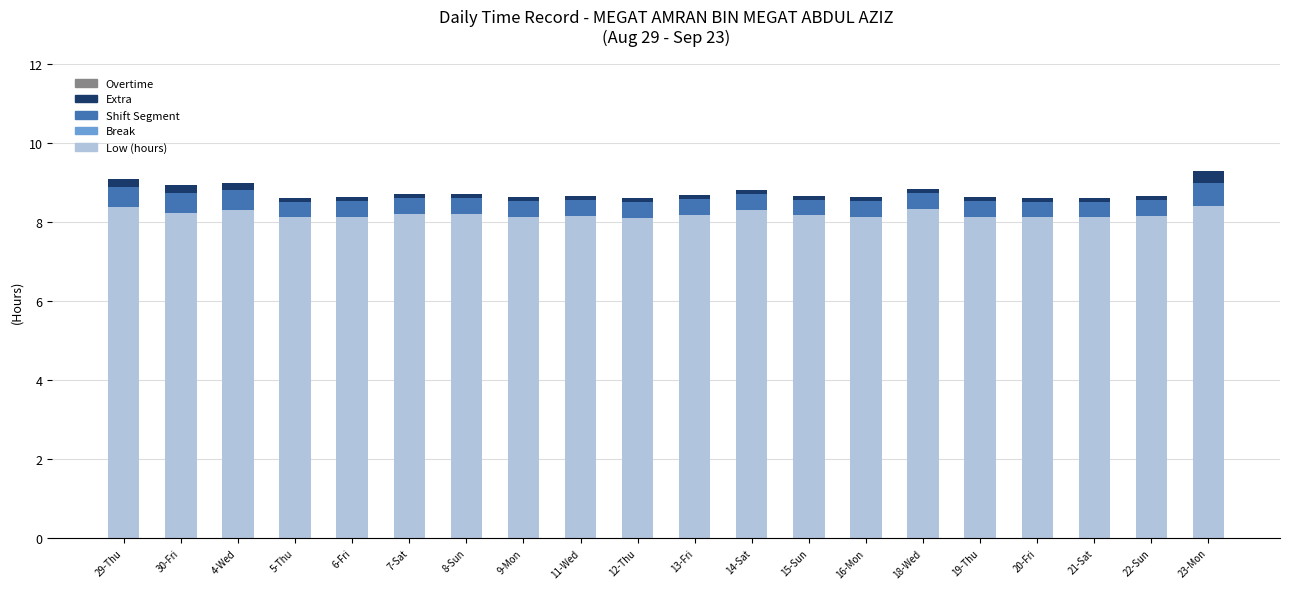

What is the average value of the Low (hours) series?

8.2